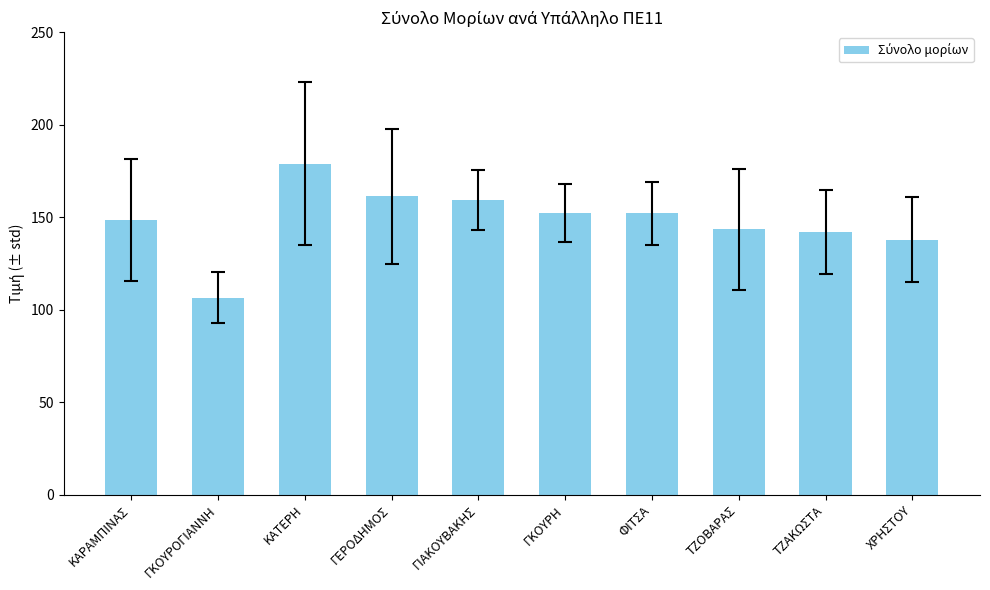

What position from the right is ΓΚΟΥΡΟΓΙΑΝΝΗ?

9